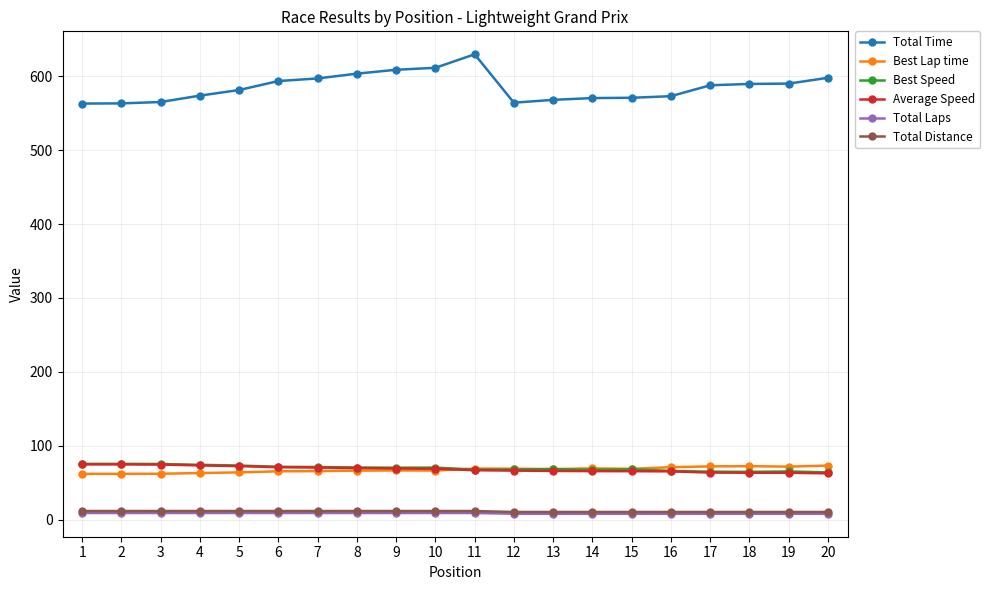

Which series changed the most between 8 and 13?

Total Time